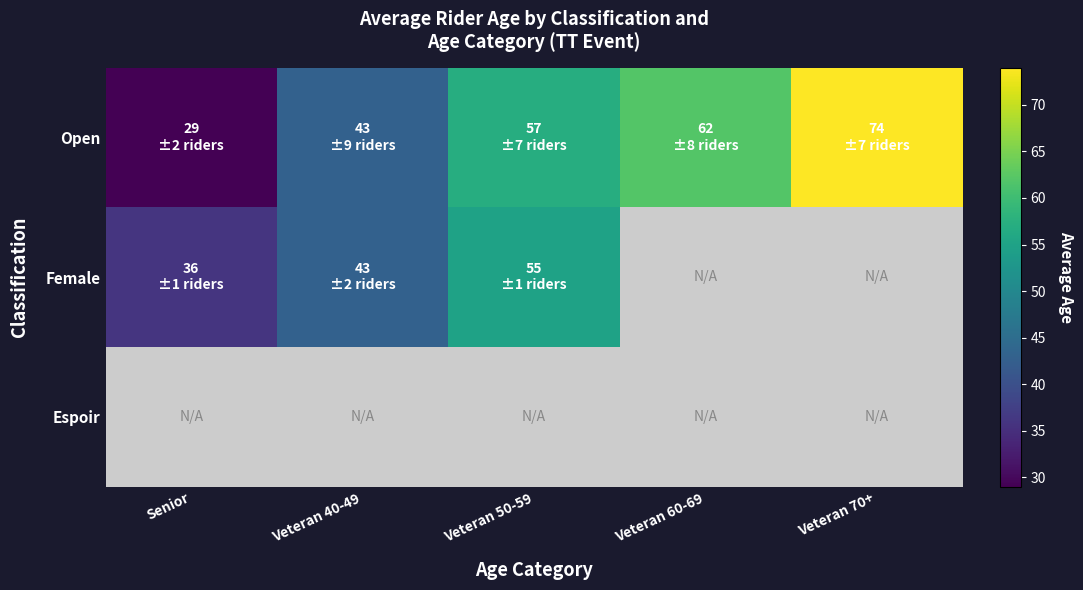

Is it true that Open equals 16.4 at Veteran 50-59?

False